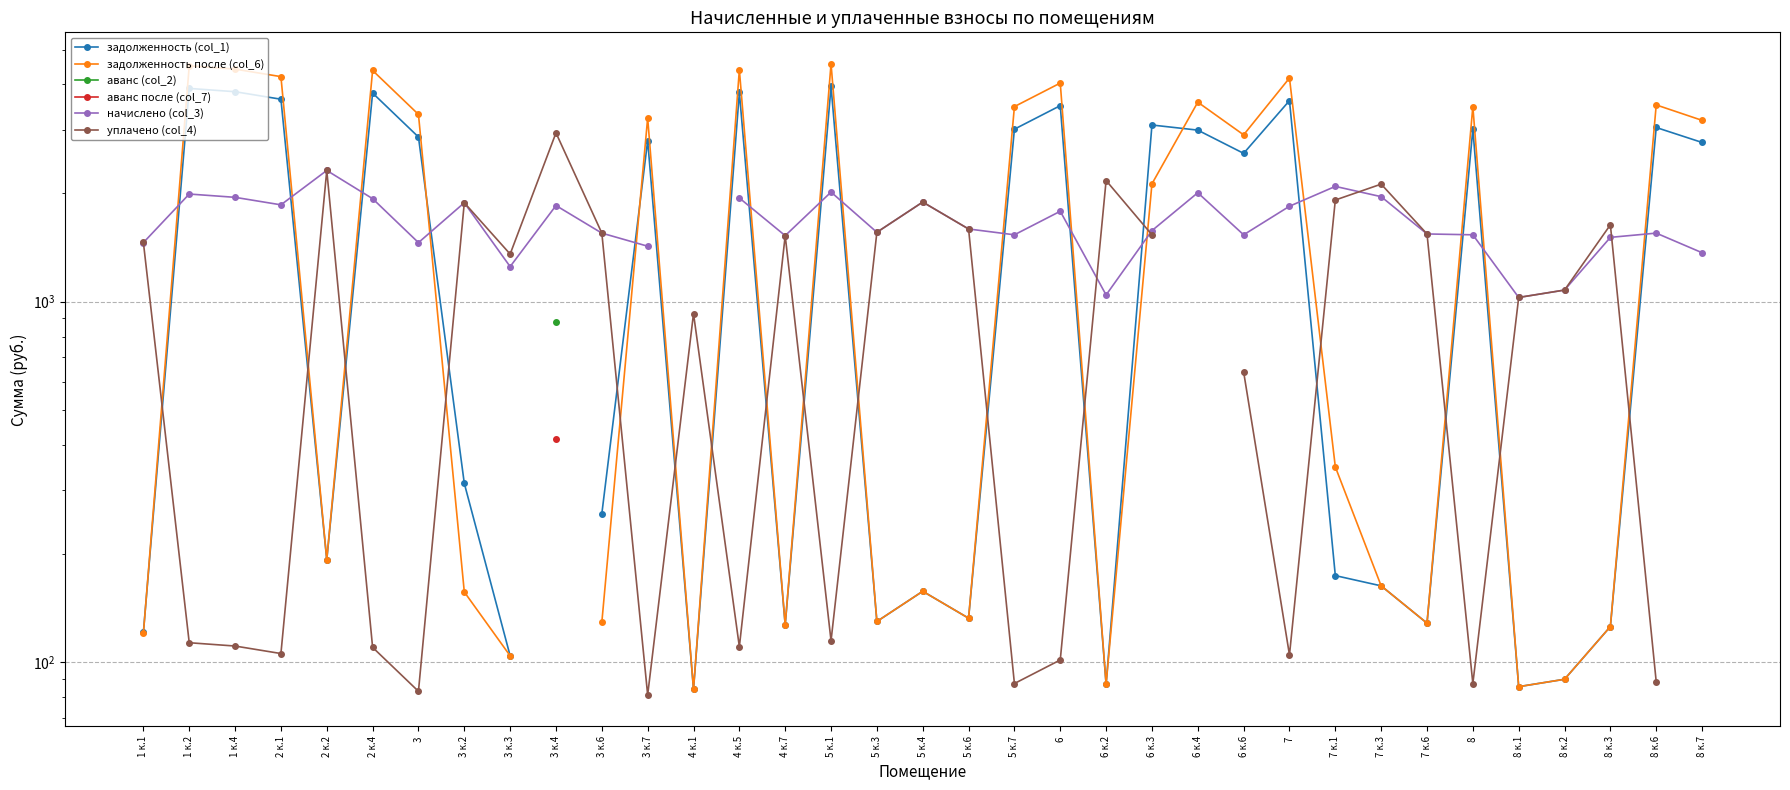

What is the difference between the задолженность после (col_6) values at 2 к.1 and 8 к.7?

1024.0